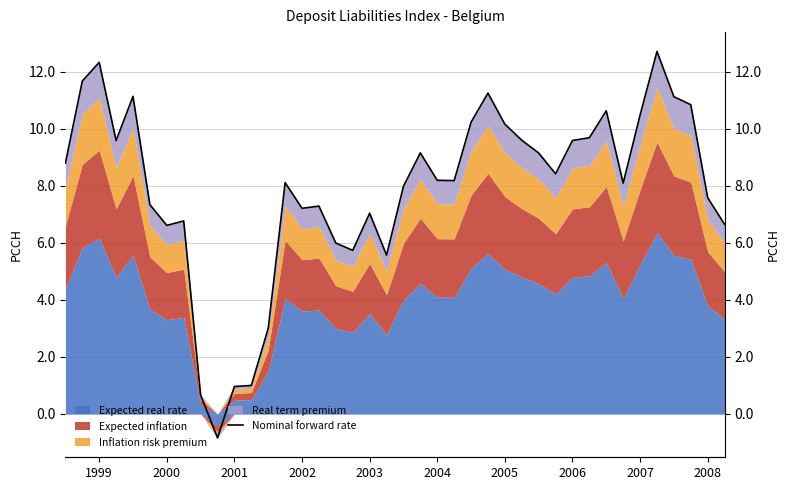

How many data points are less than 8?

17